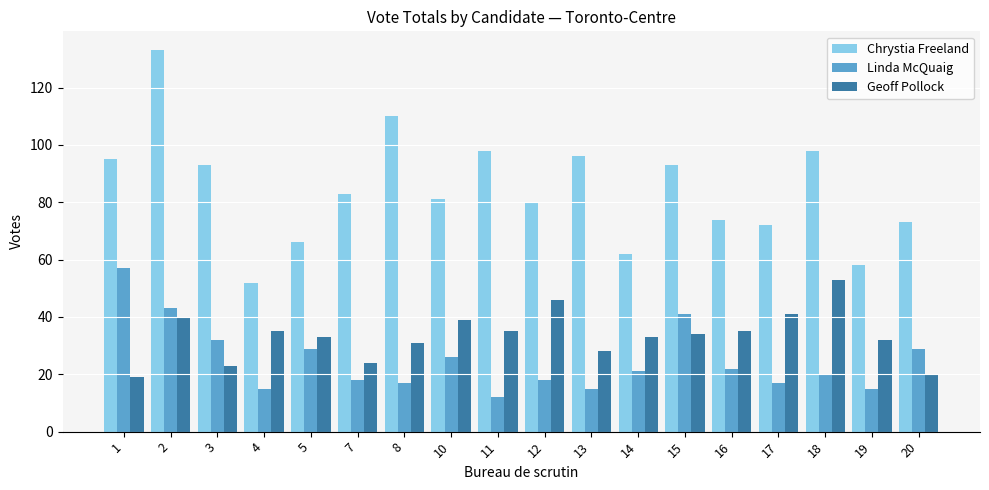

What is the lowest value of the Chrystia Freeland series?

52